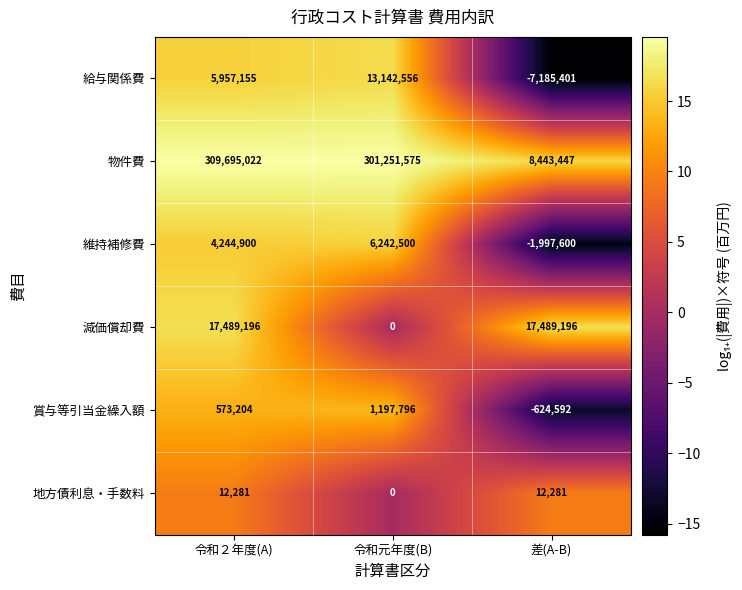

How many 維持補修費 values are between -1997600 and 6242500?

3